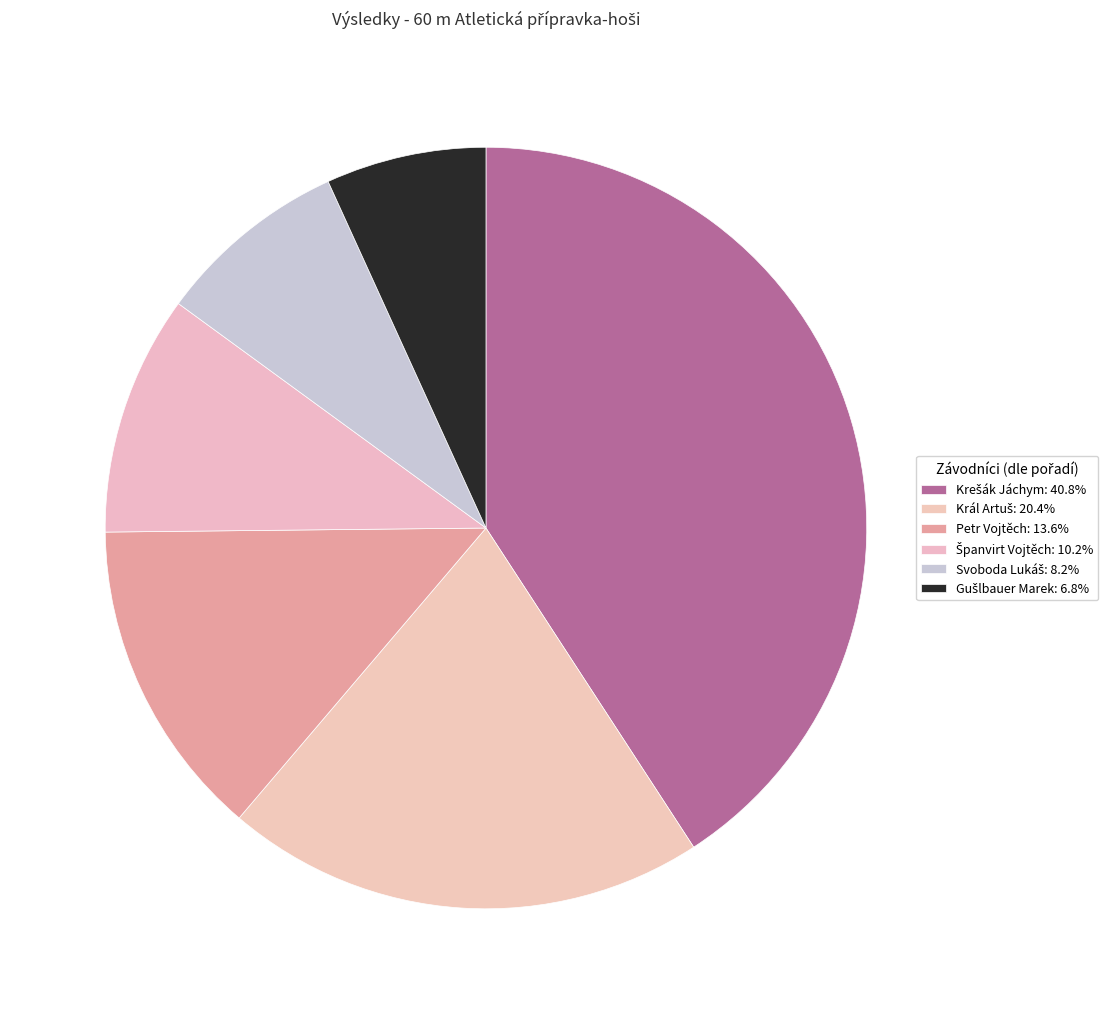

How many slices are in this pie chart?

6